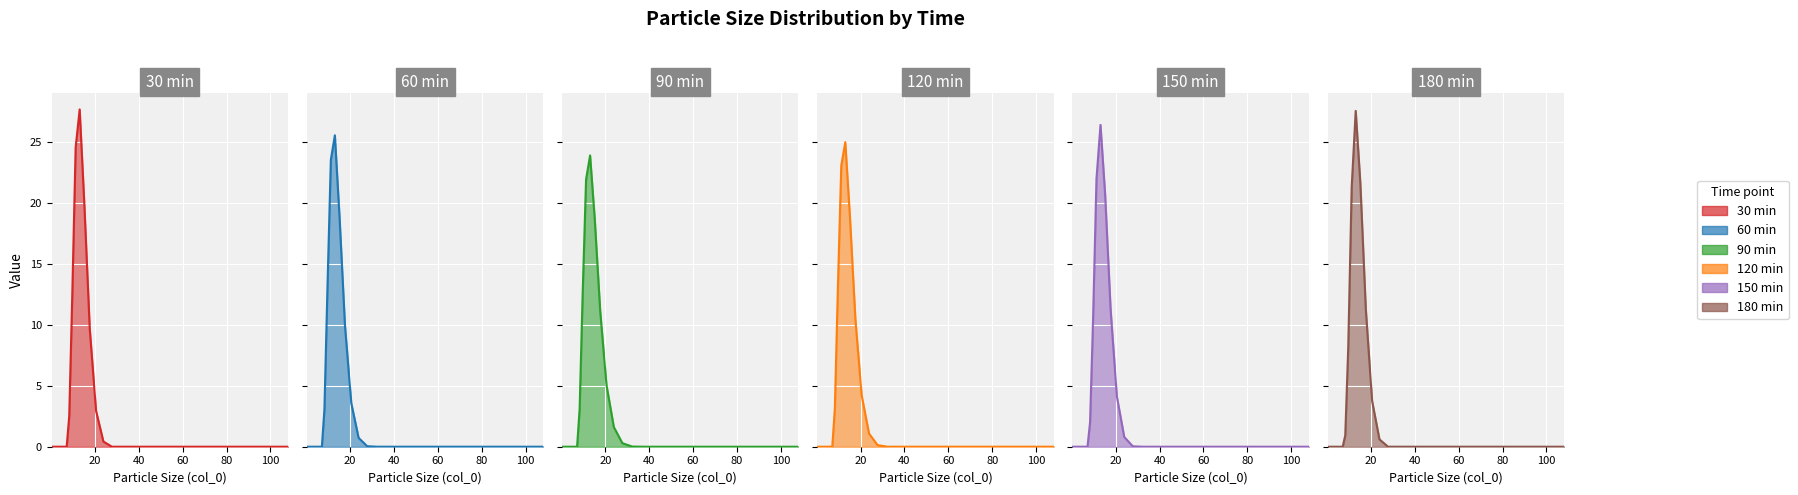

How many times do 150 min and 120 min cross each other?

2